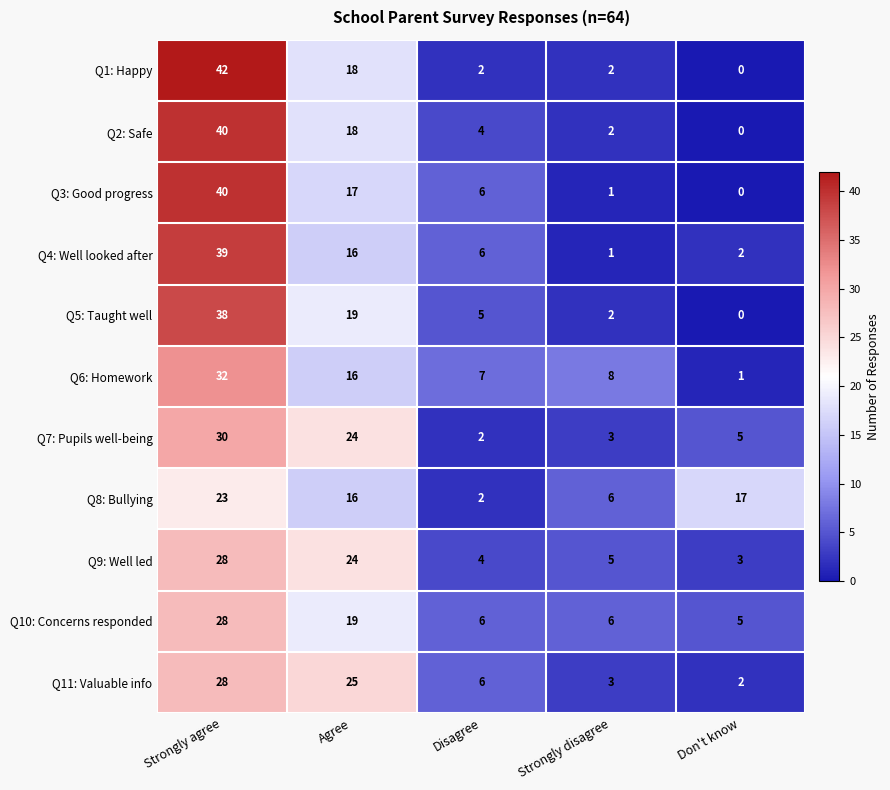

At which label is Q7: Pupils well-being closest to 16?

Agree